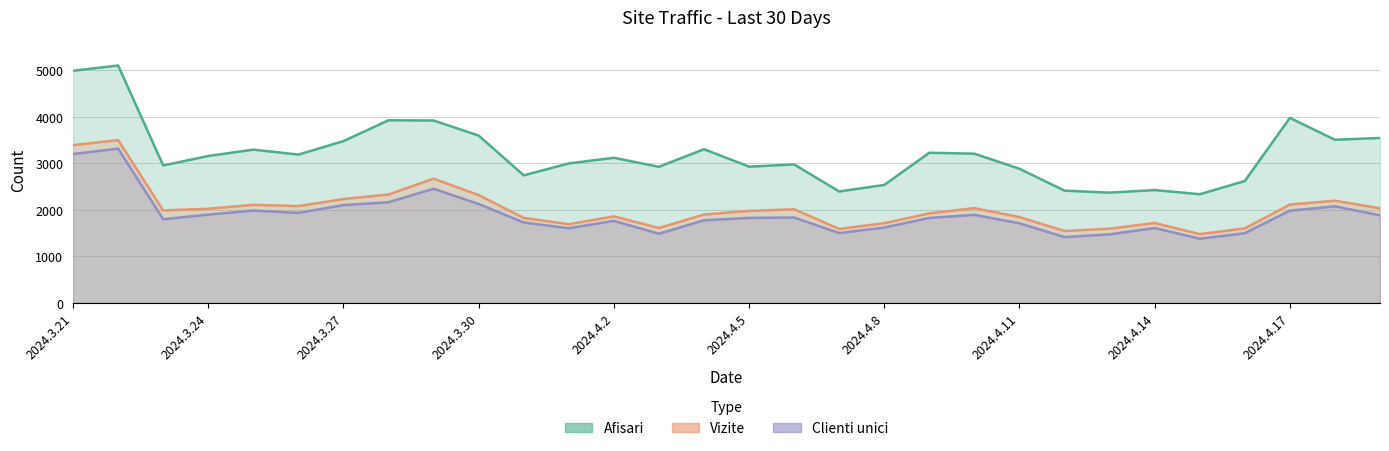

Is it true that Vizite equals 2114 at 2024.4.17?

True